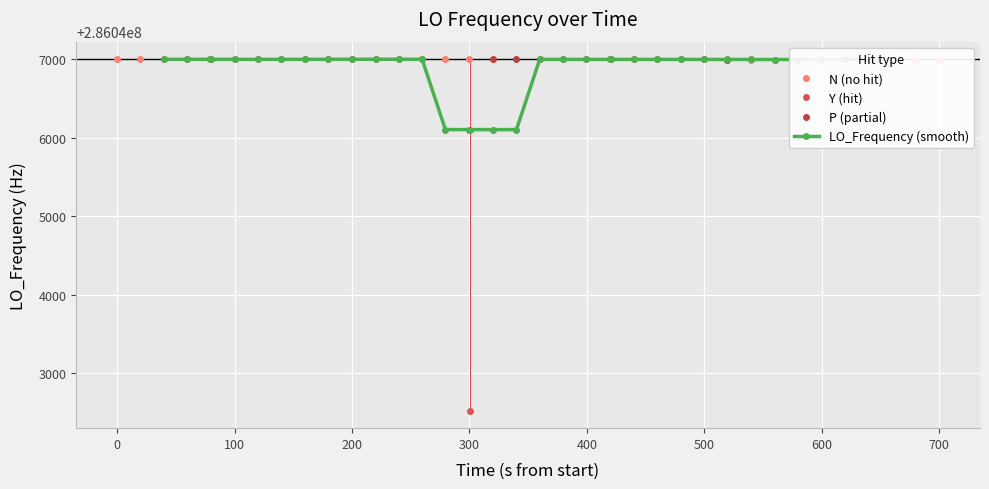

At which category does the chart reach its peak across all series?

12